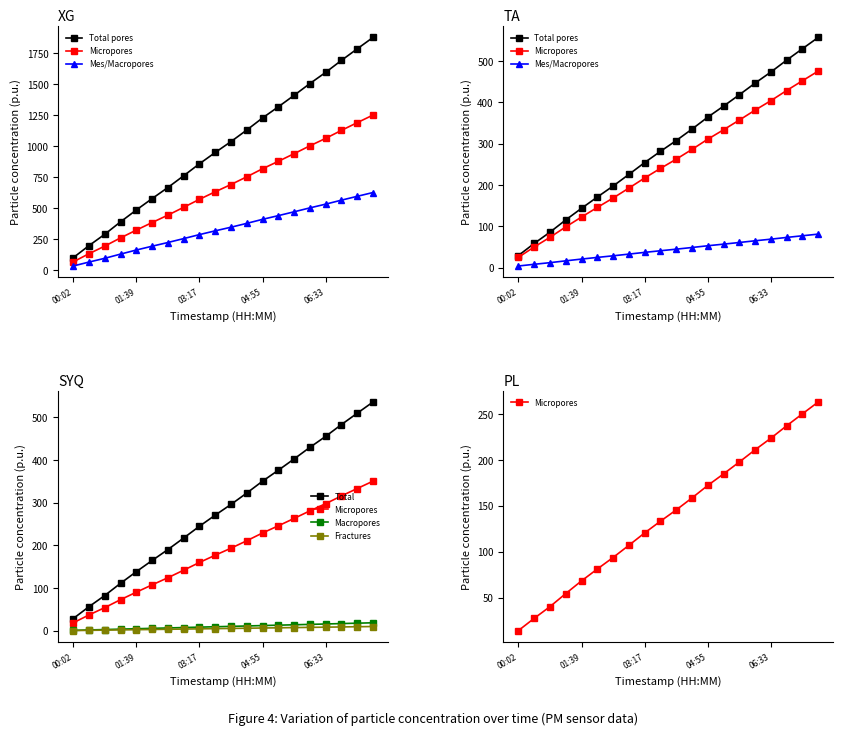

True or false: Fractures and Mes/Macropores cross at least once.

False